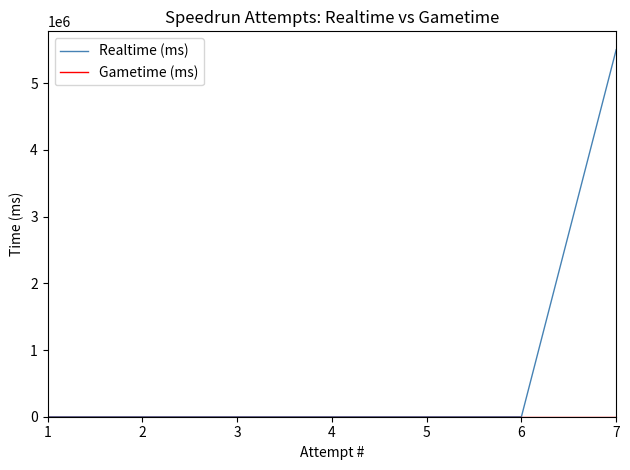

How many distinct data groups are displayed?

2